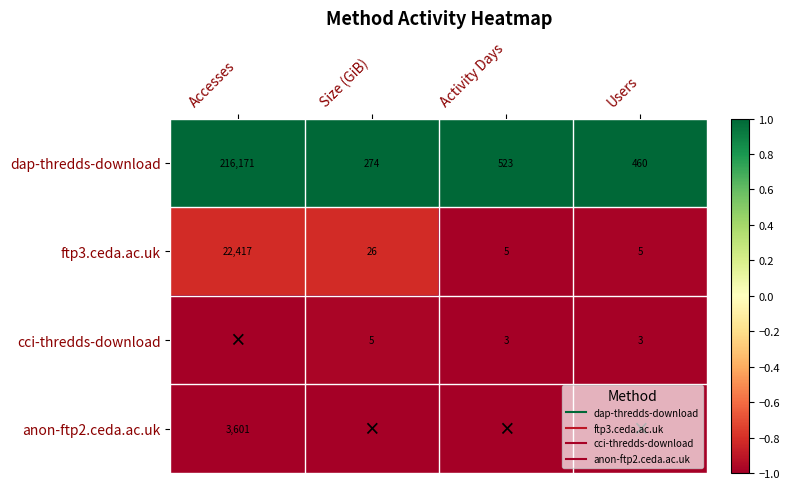

Which label corresponds to the largest value in the chart?

Accesses